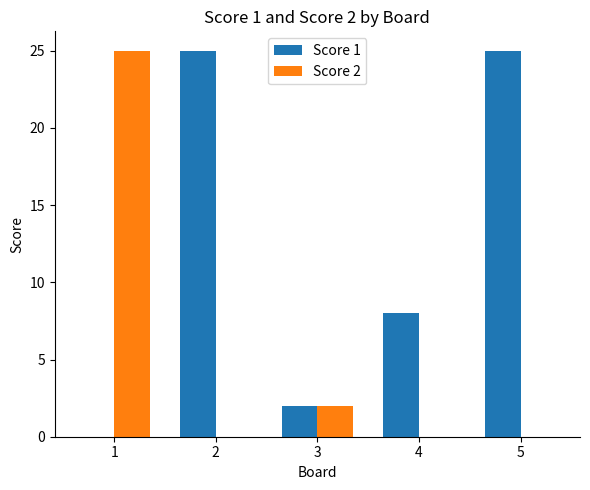

Where is Score 1 nearest to the value 12?

4